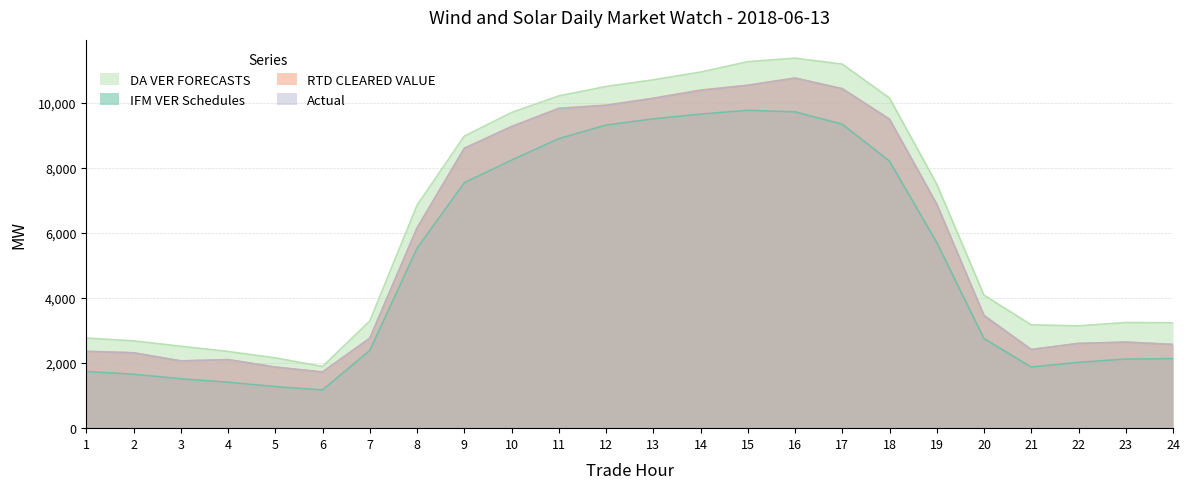

How many categories are shown in the chart?

24